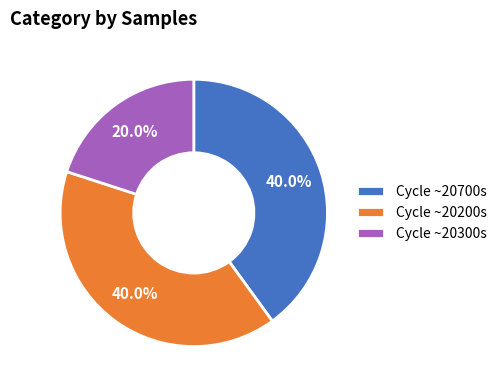

Does Cycle ~20700s account for over 50% of the chart?

No